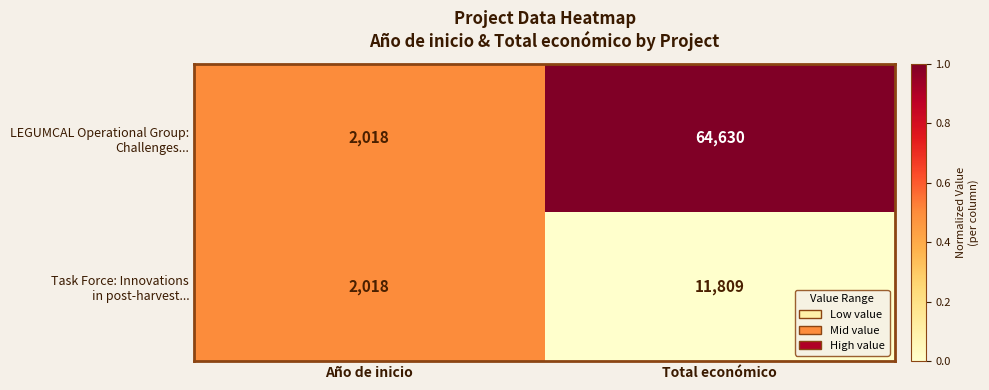

What is the total value across all series at Total económico?

76439